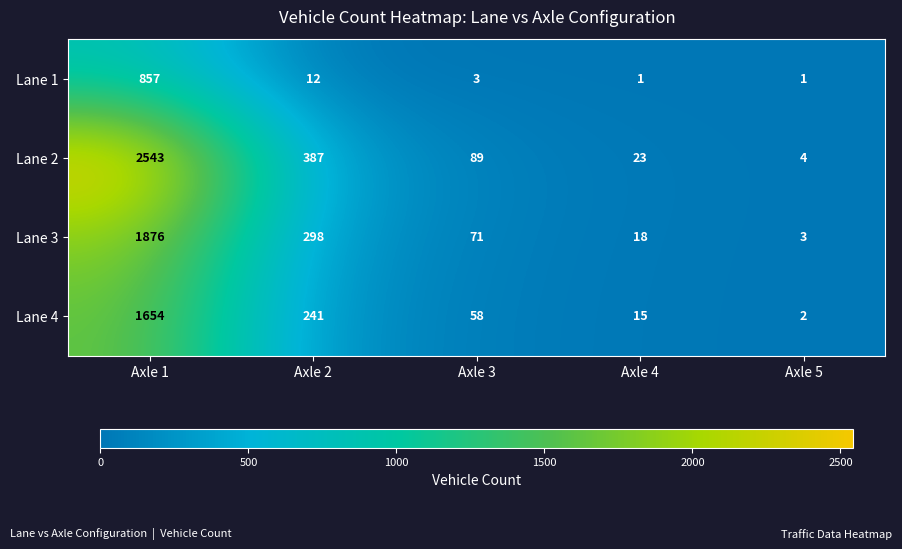

At which category is the sum across all series the highest?

Axle 1